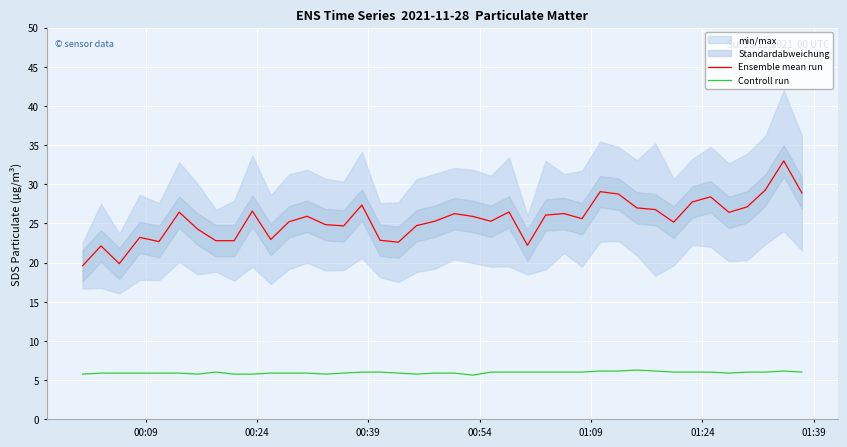

Is this an area chart (filled region under the line)?

No